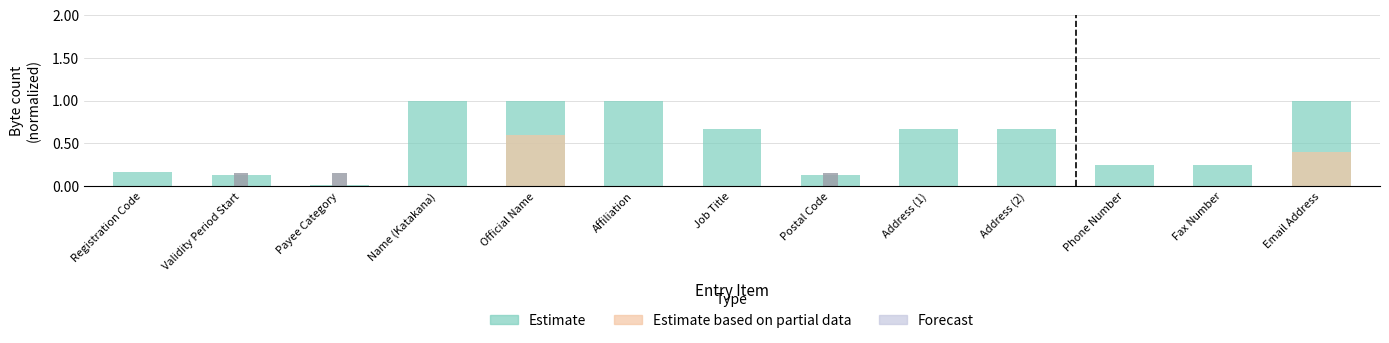

How many data points does each series have?

13